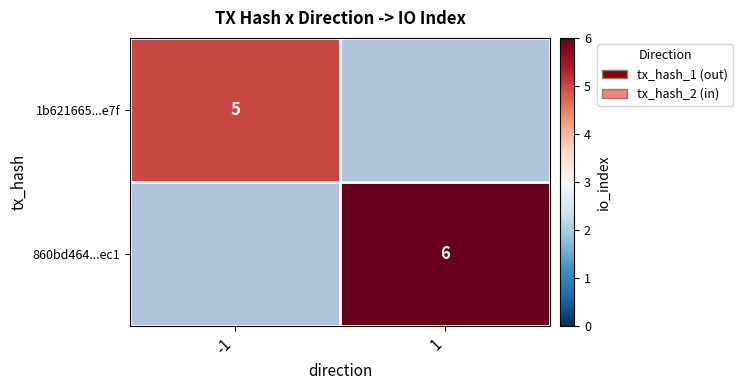

True or false: 1b621665...e7f has a value of 6.5 at -1.

False